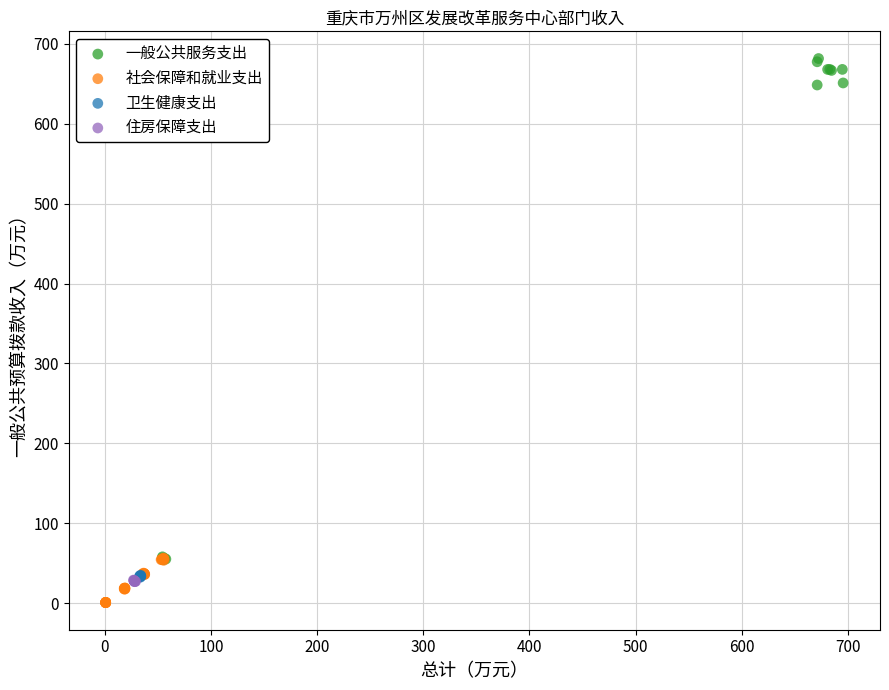

Which series reaches the maximum Y coordinate?

一般公共服务支出